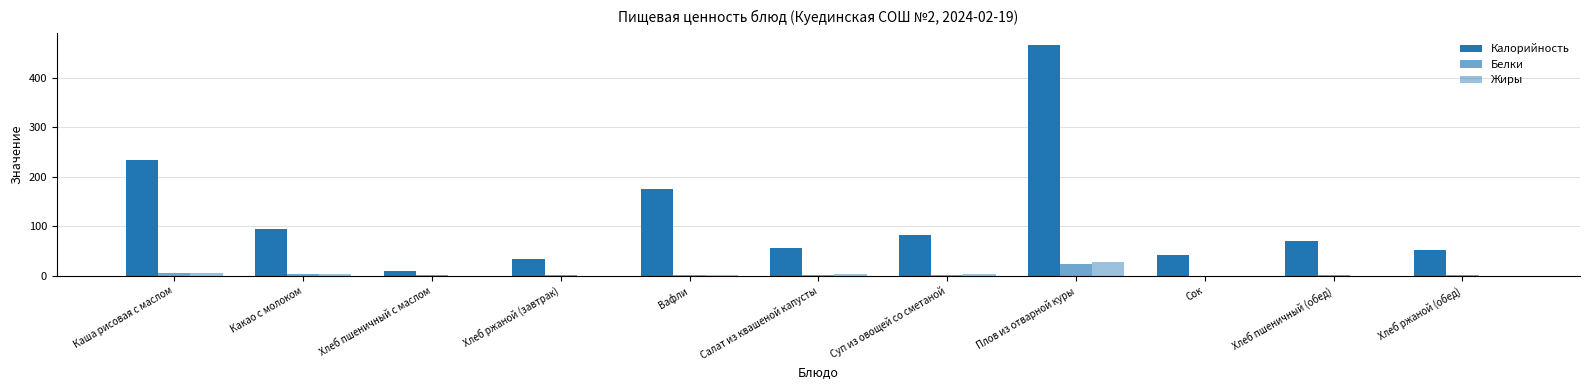

How many groups of bars are there?

11